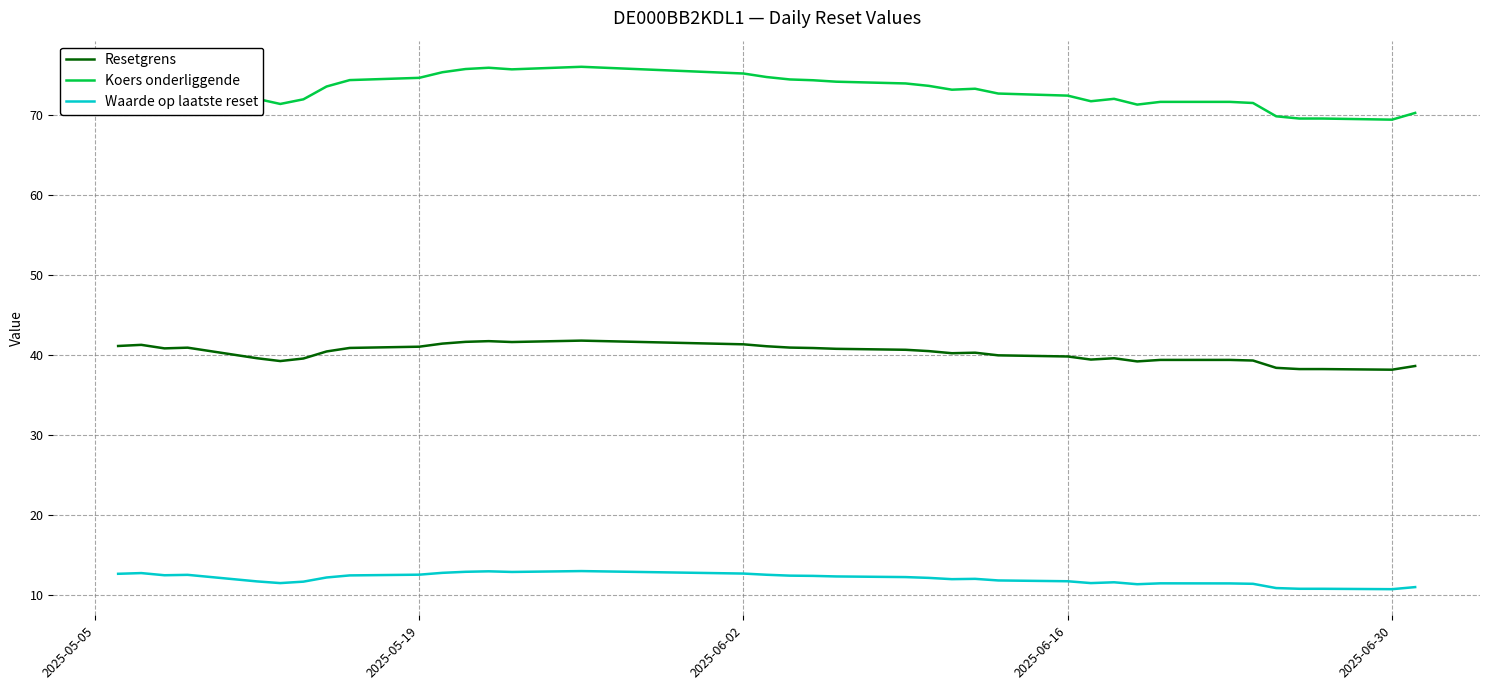

Which series has the largest total across all categories?

Koers onderliggende